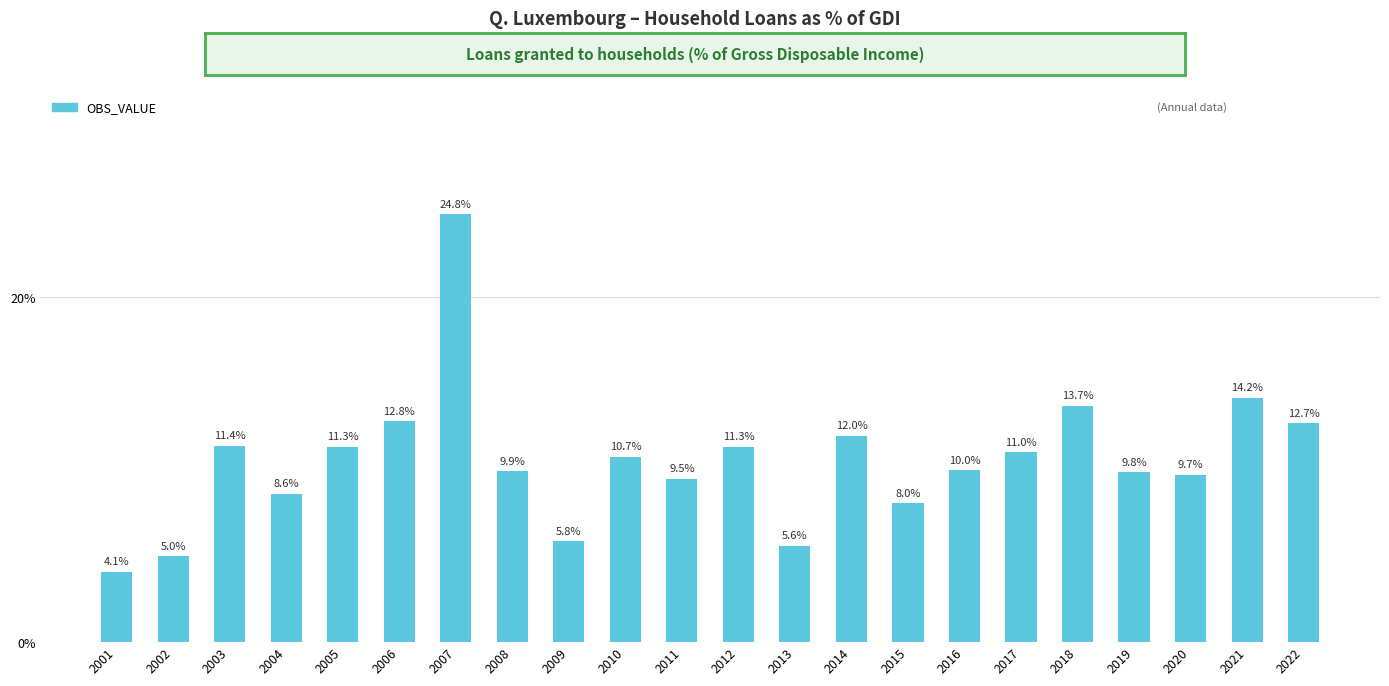

Reading right to left, transcribe all the data shown in this chart.

12.7	14.2	9.7	9.8	13.7	11.0	10.0	8.0	12.0	5.6	11.3	9.5	10.7	5.8	9.9	24.8	12.8	11.3	8.6	11.4	5.0	4.1